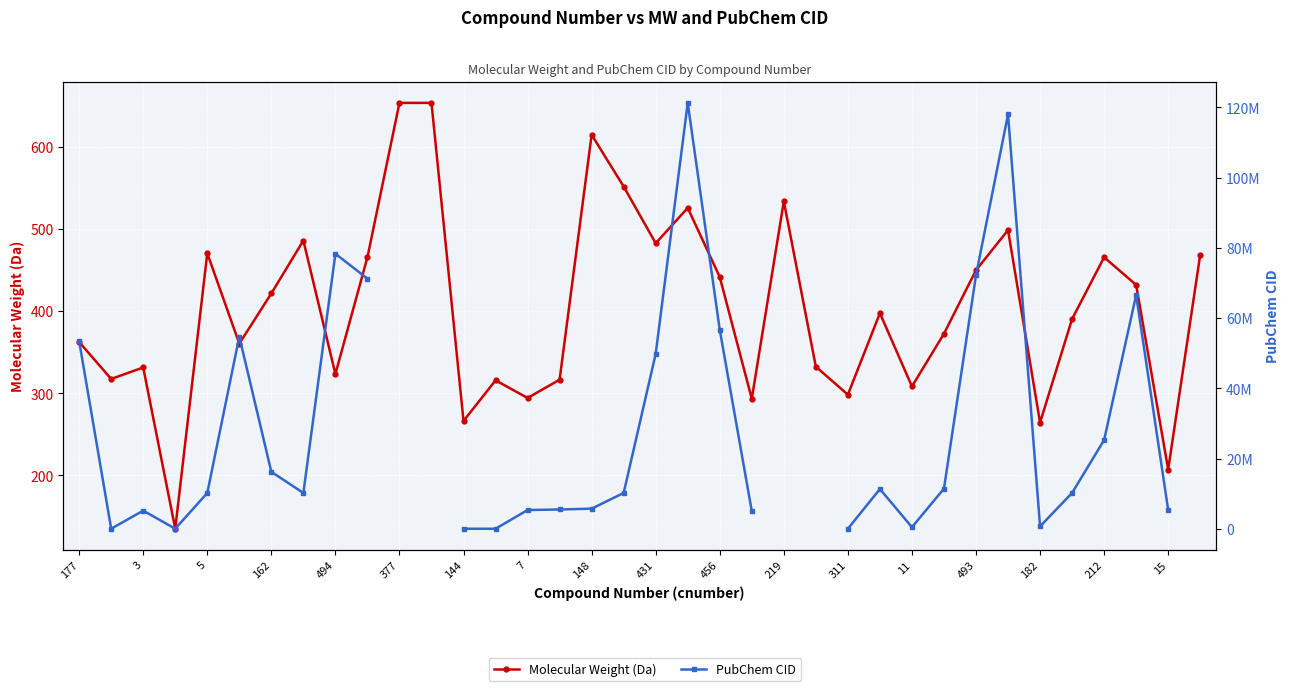

How many series are shown in this chart?

2